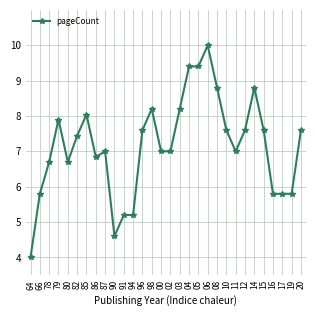

Where does the data first go above 7?

79